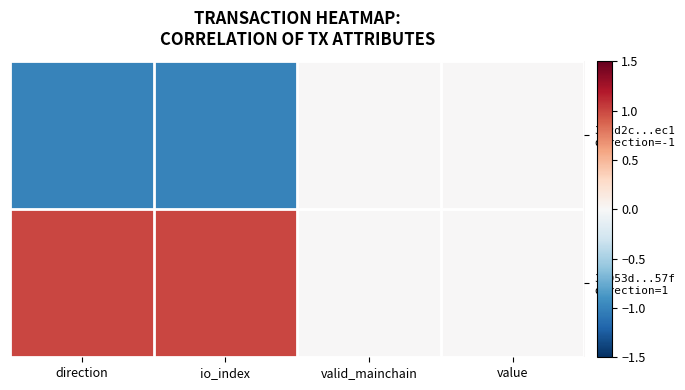

What is the greatest value displayed?

1